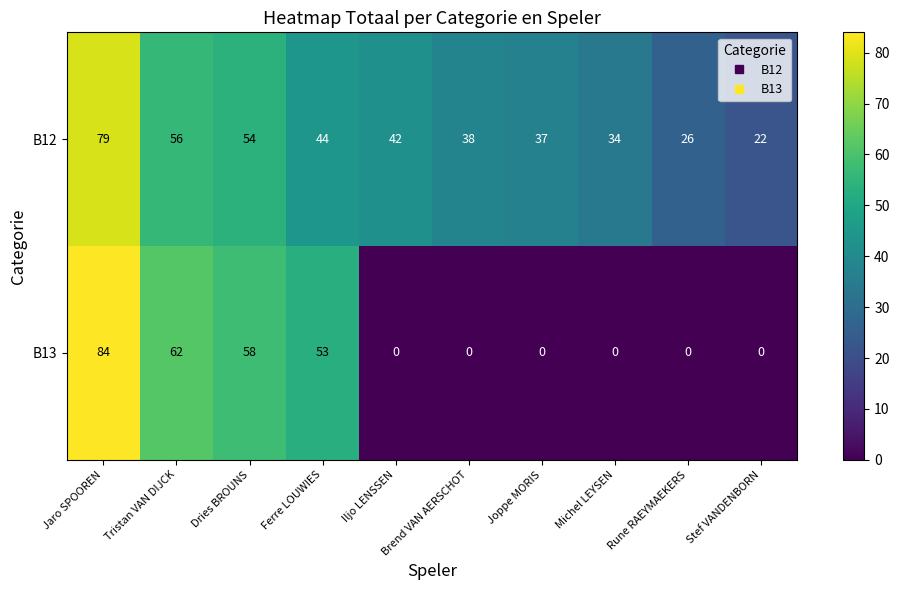

How many categories are shown in the chart?

10